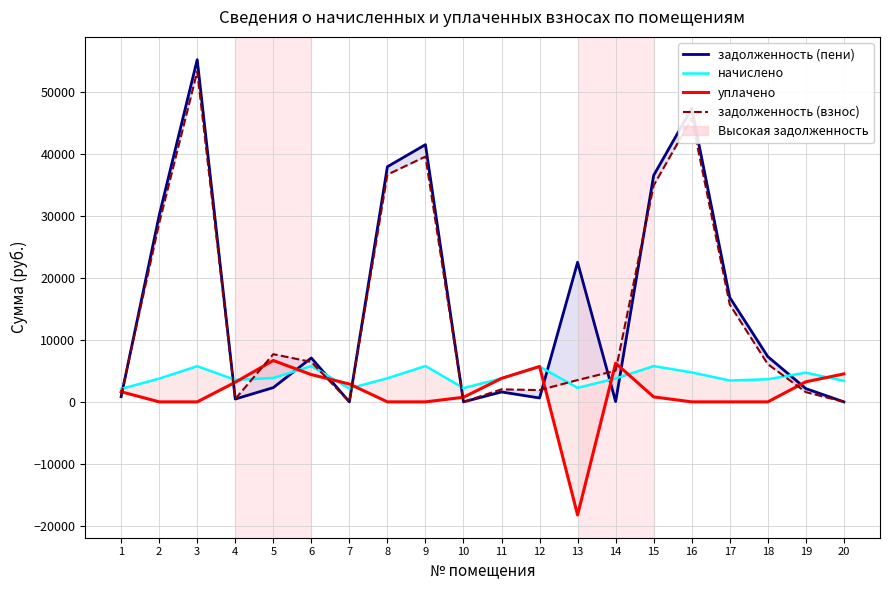

Does the chart have visible grid lines?

Yes